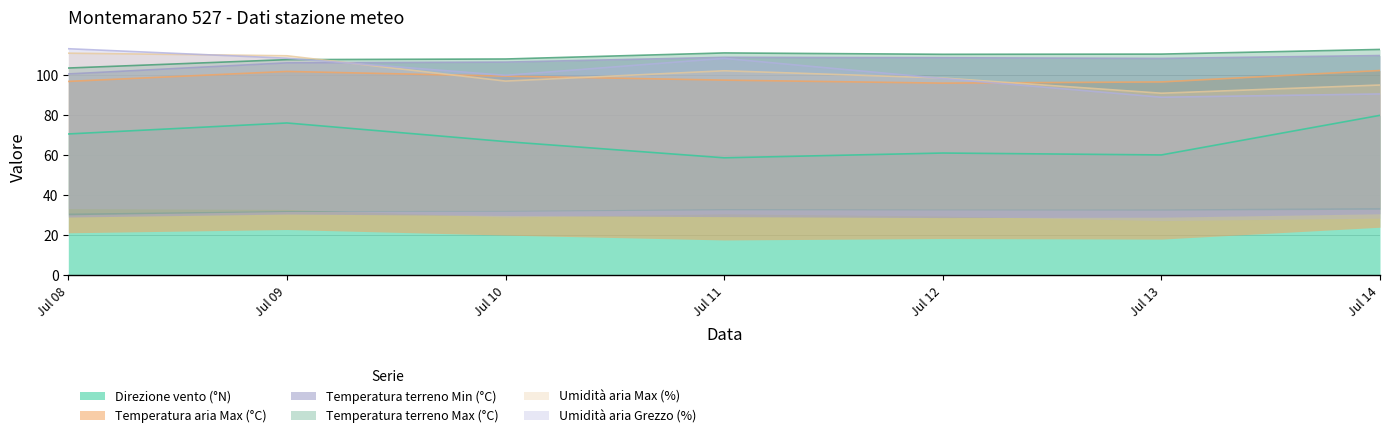

What is the difference between the maximum and second lowest values in the Umidità aria Grezzo (%) series?

22.6